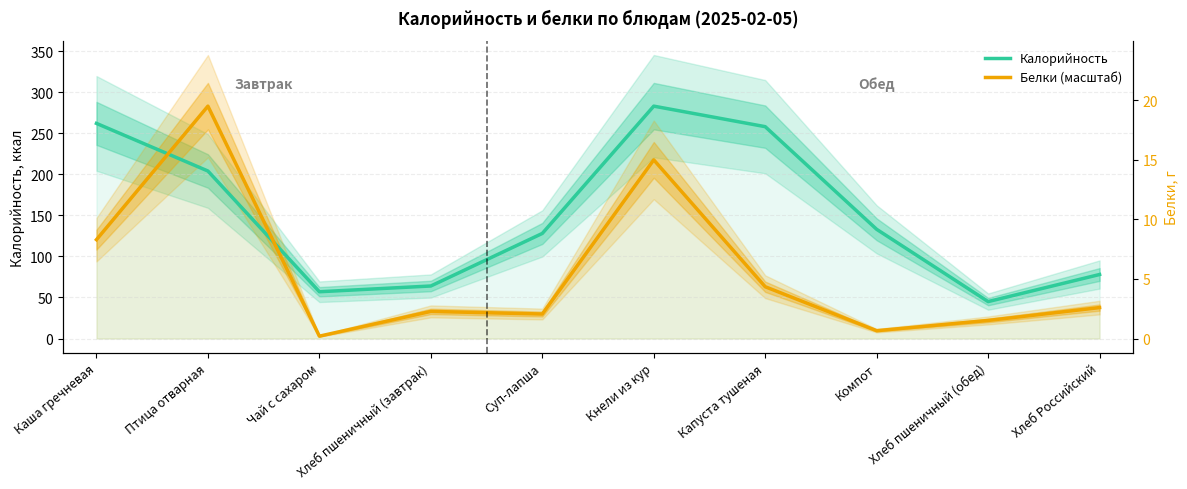

Does the chart have visible grid lines?

Yes